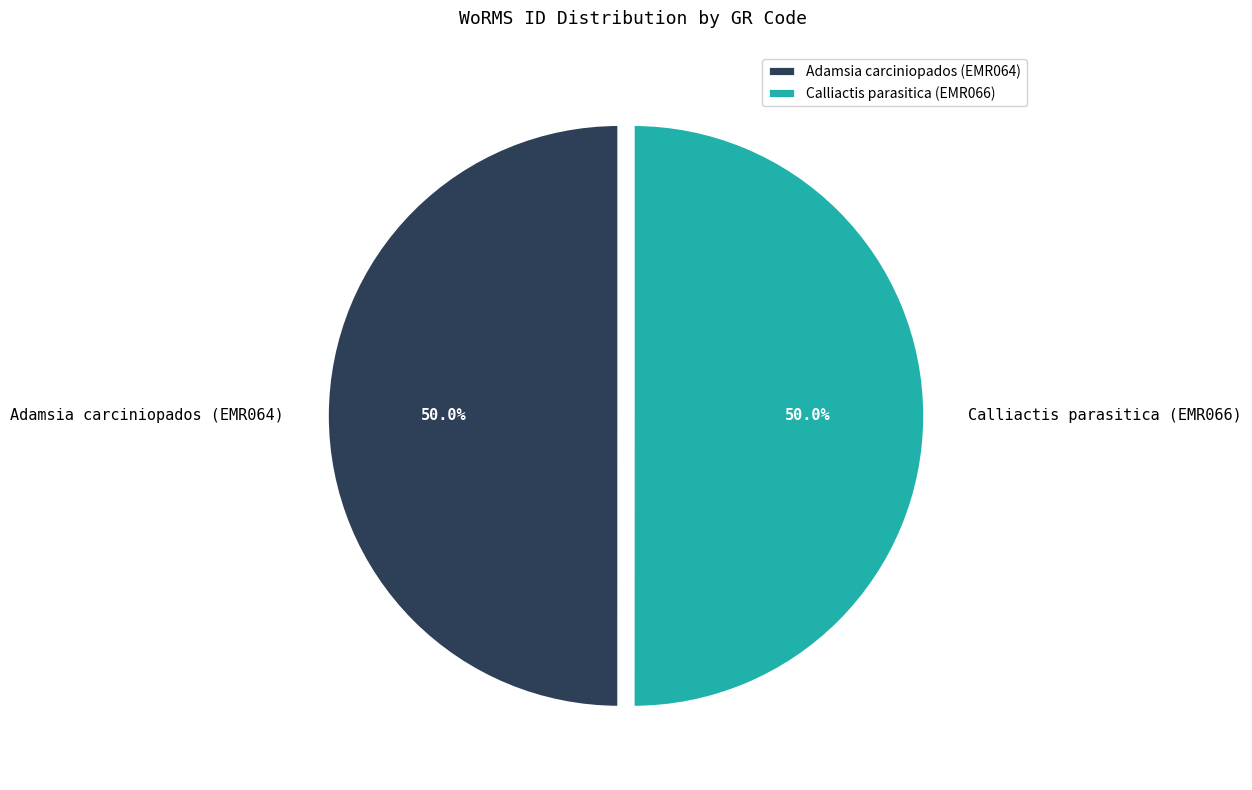

Approximately how many times larger is the value at Calliactis parasitica (EMR066) compared to Adamsia carciniopados (EMR064)?

1.0